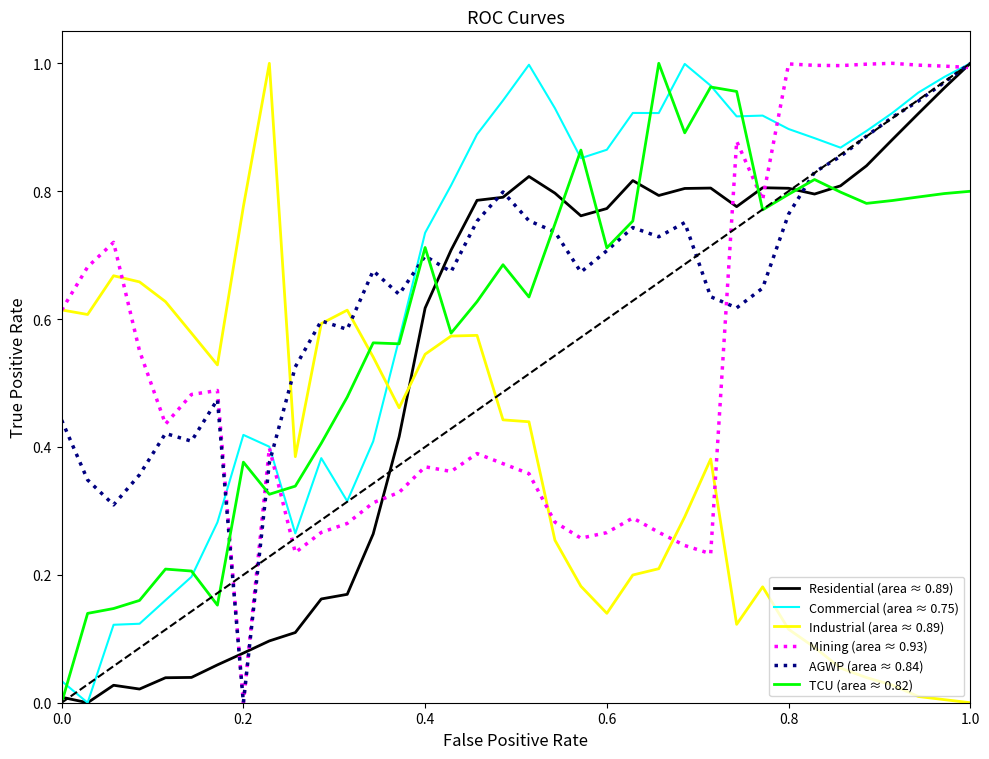

True or false: Mining (area ≈ 0.93) and TCU (area ≈ 0.82) cross at least once.

True